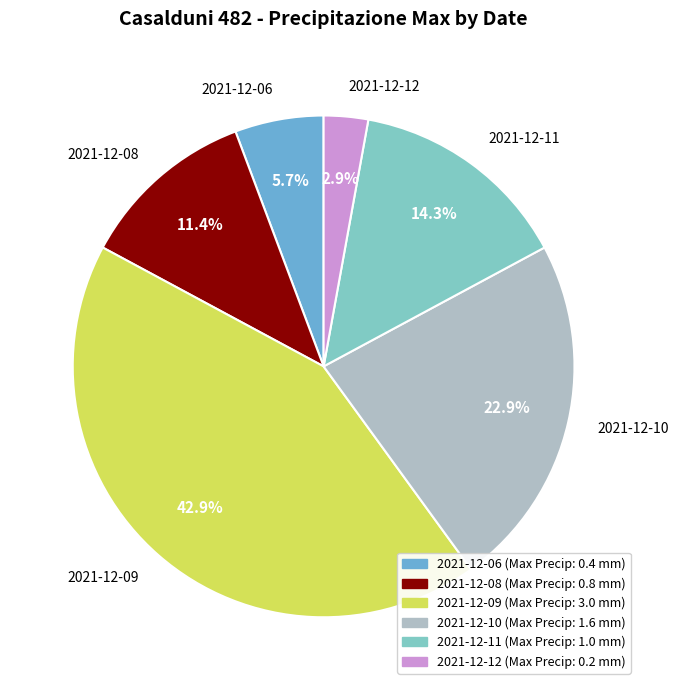

Does any single category account for the majority?

No